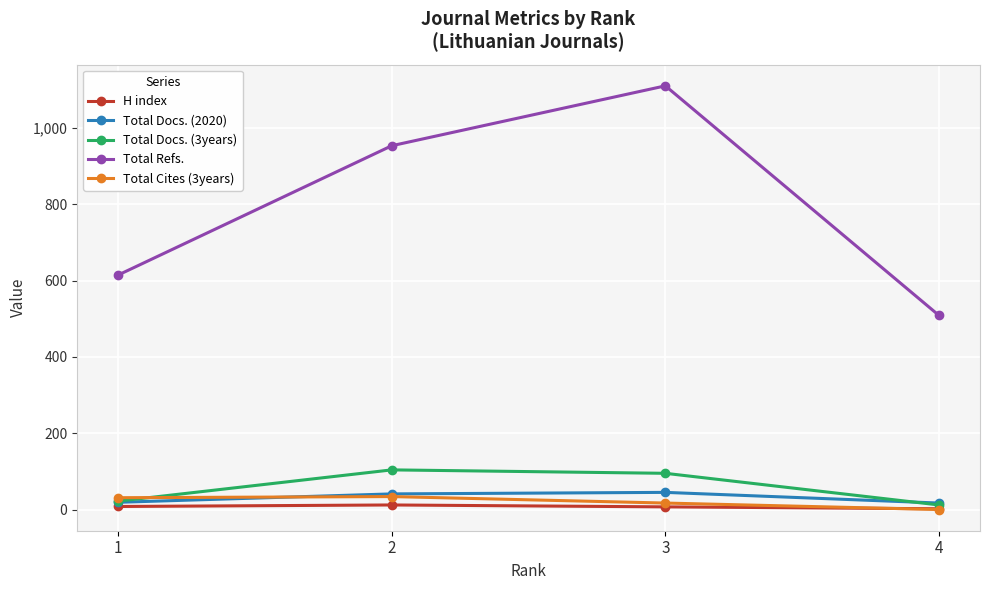

True or false: Total Docs. (3years) has more than 0 points higher than both neighbors.

True